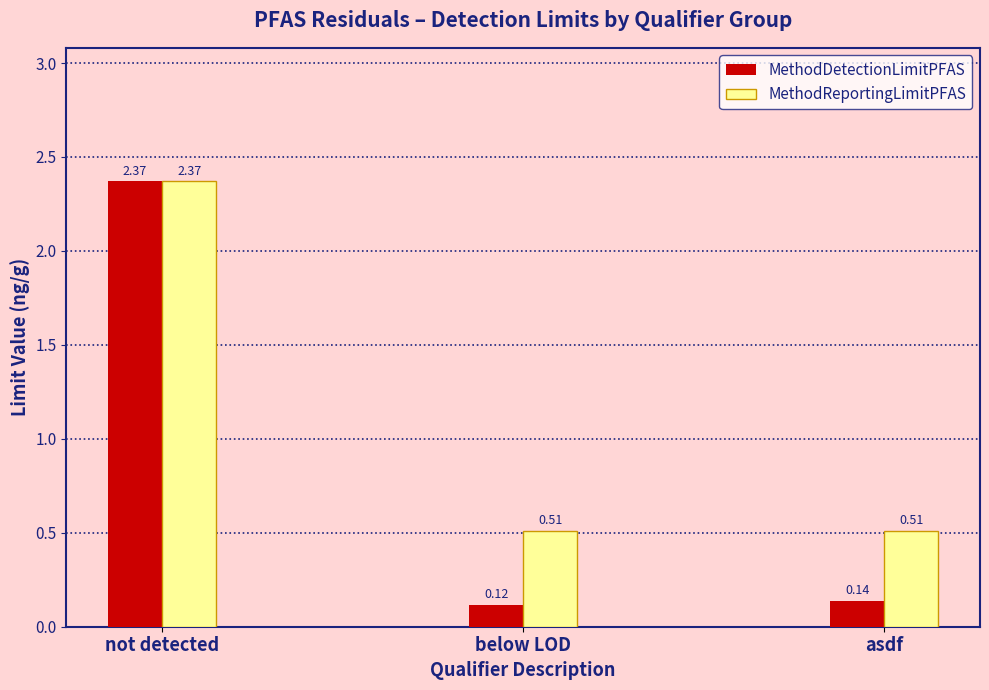

What position from the right is below LOD?

2